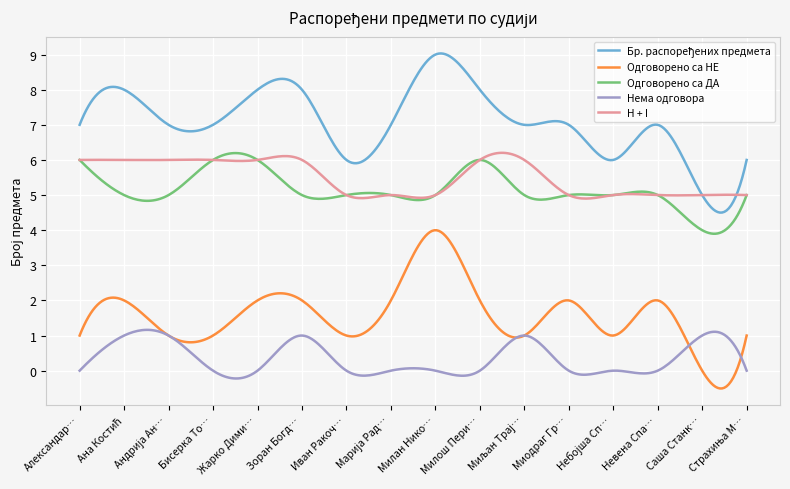

What is the sum of all Нема одговора values?

107.5